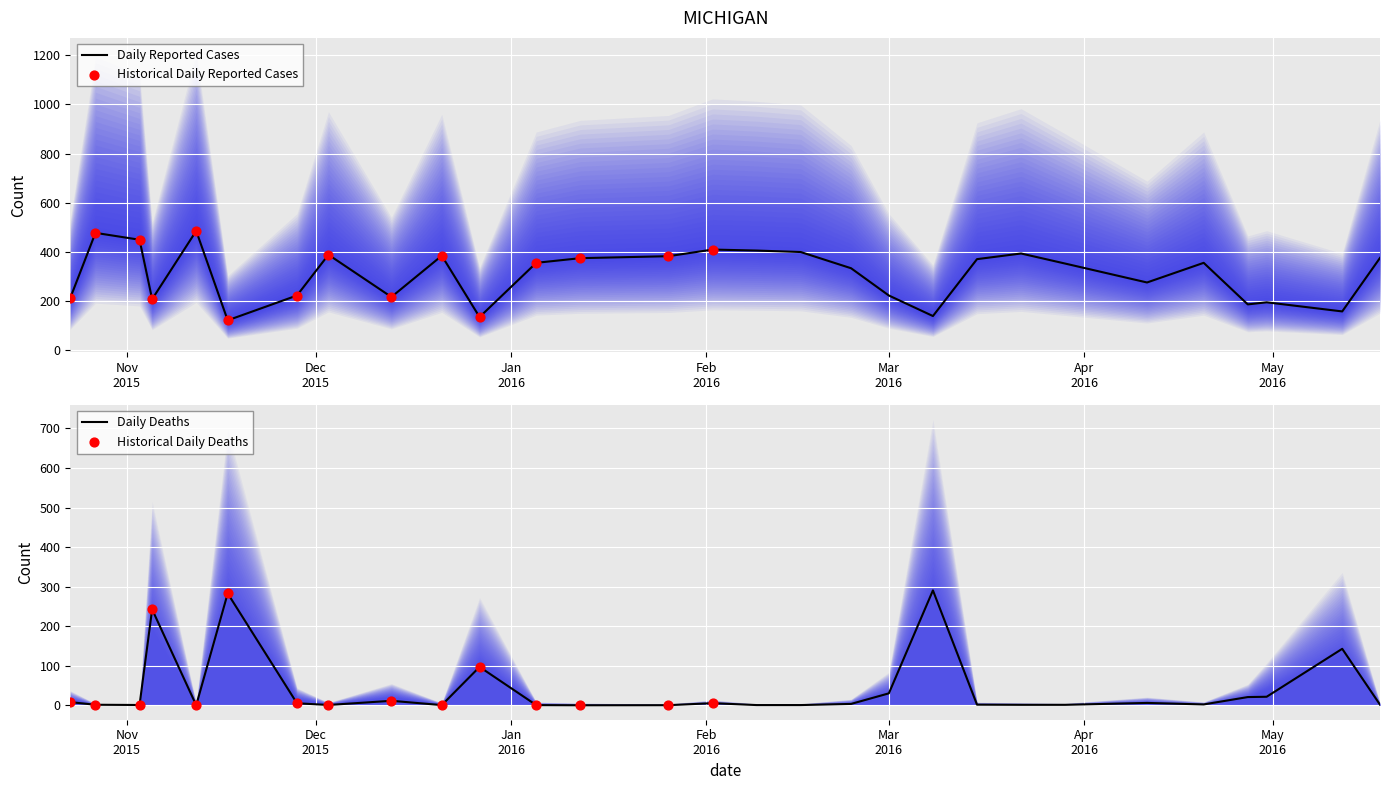

What is the highest value of the Daily Reported Cases series?

485.0